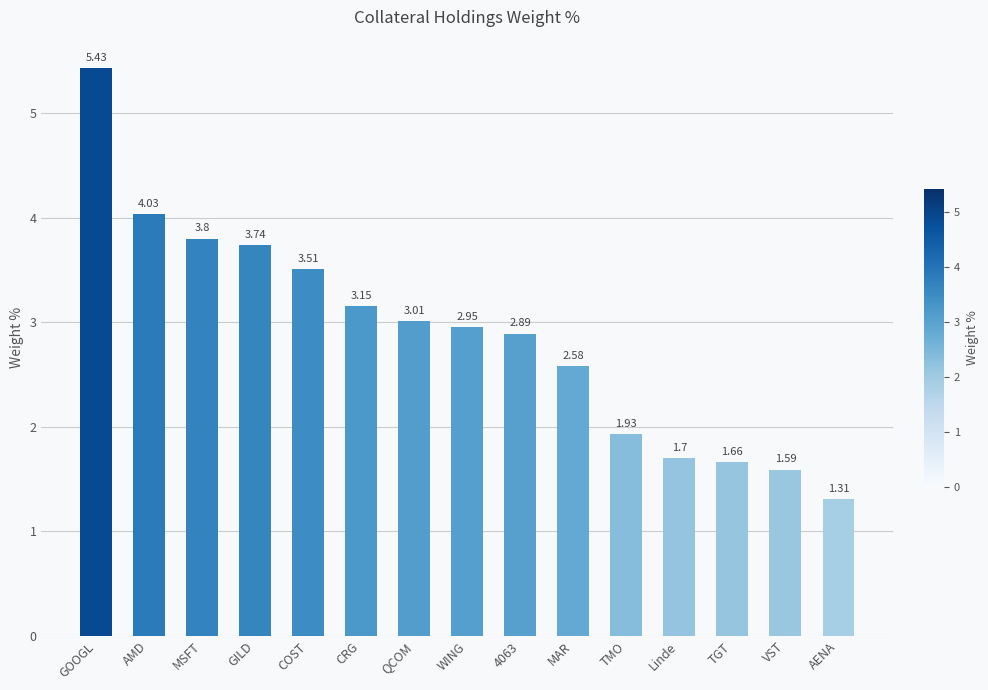

What is the value of the 13th bar from the left?

1.7